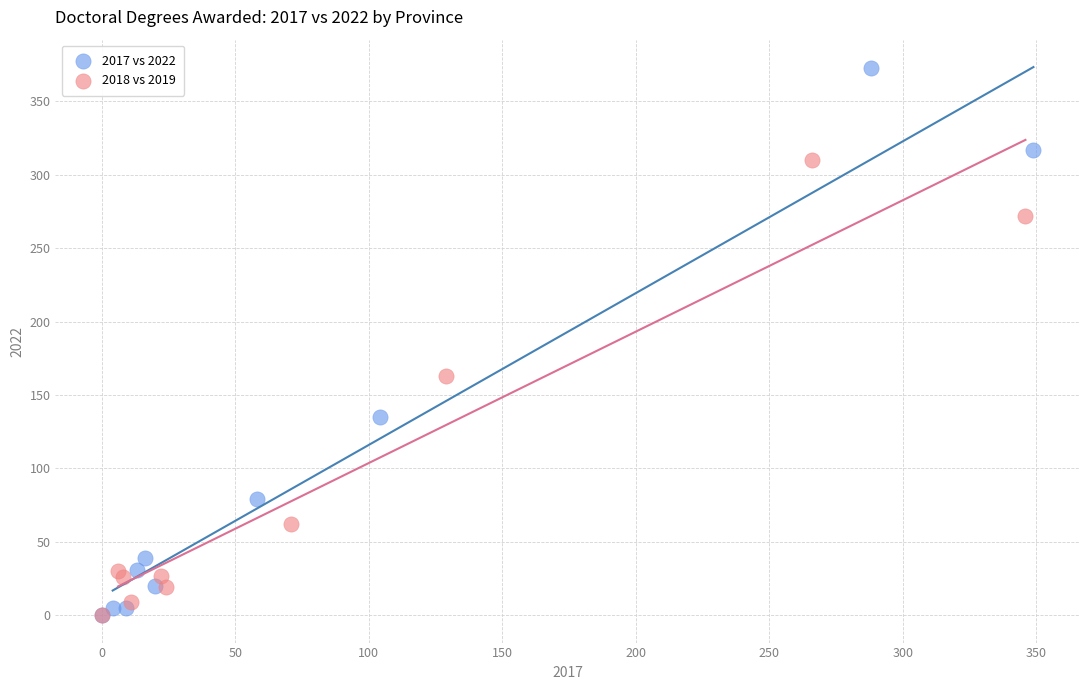

Which series reaches the maximum Y coordinate?

2017 vs 2022